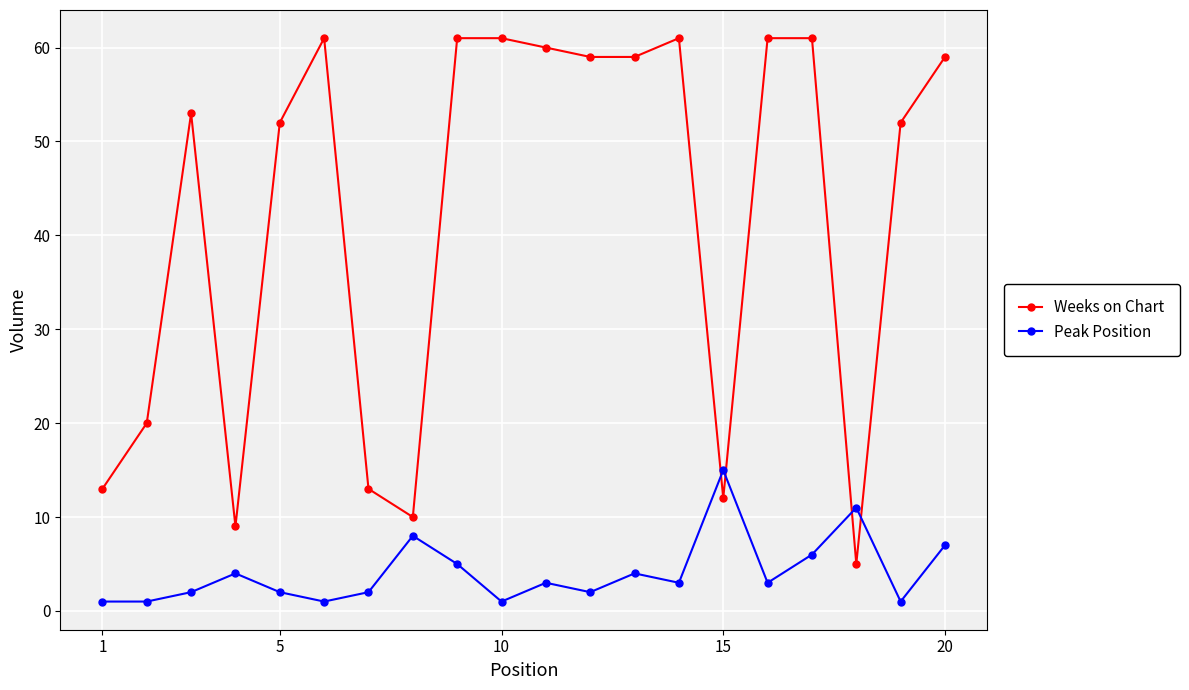

What is the maximum value for Weeks on Chart?

61